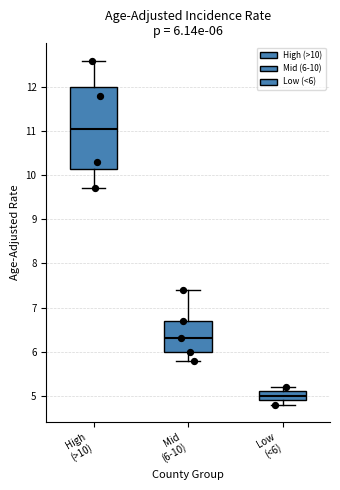

Which box has the highest median line?

High (>10)